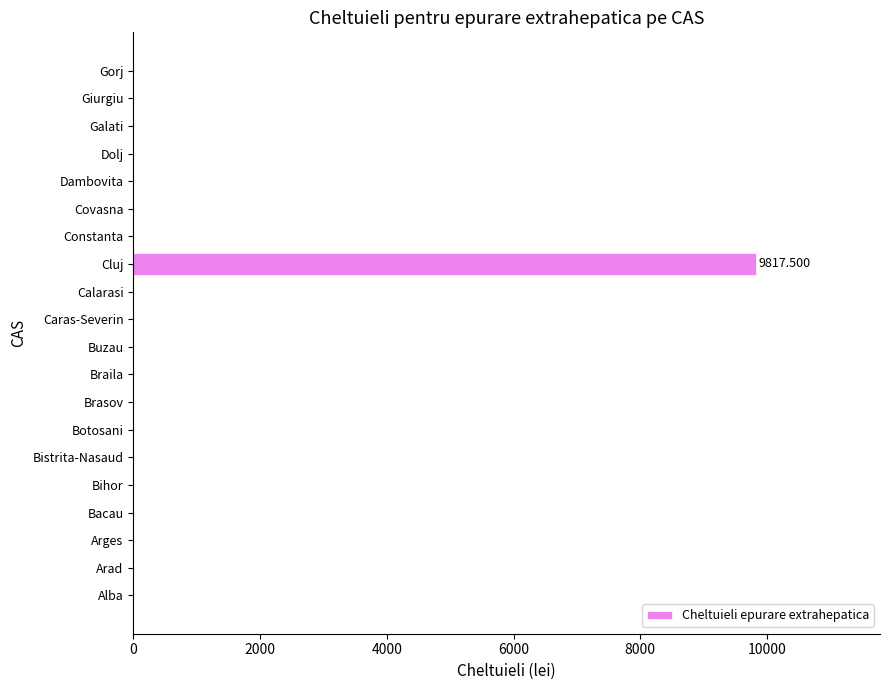

What is the sum of all values?

9817.5